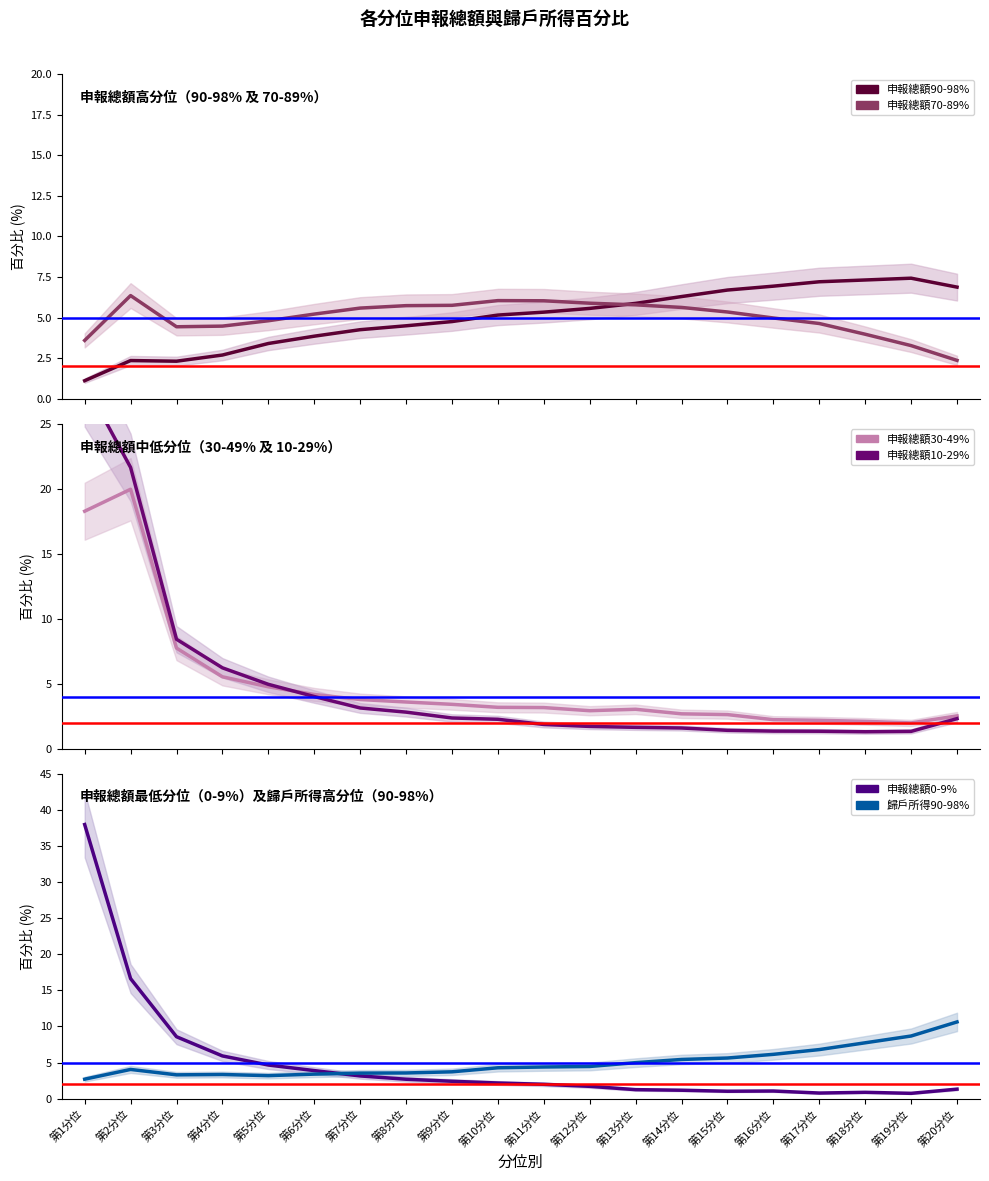

What is the difference between the maximum and second lowest values in the 申報總額70-89% series?

3.1